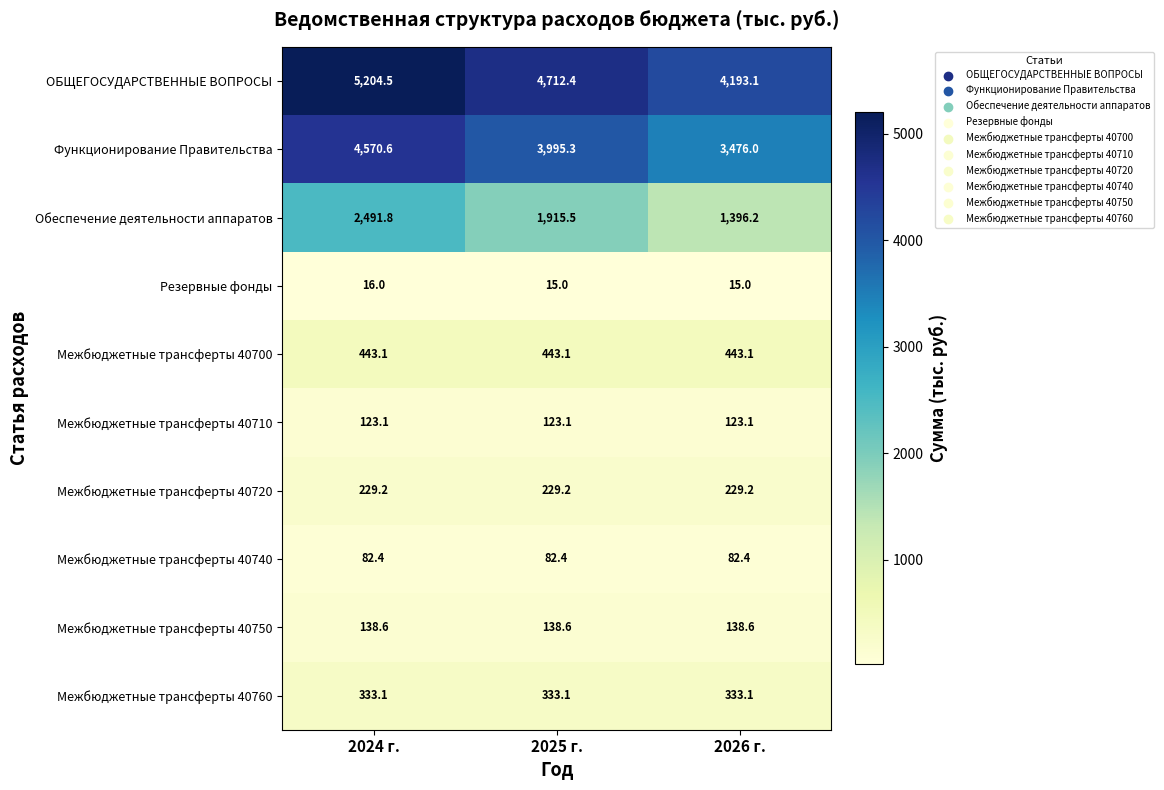

Which category has the highest value across all series?

2024 г.